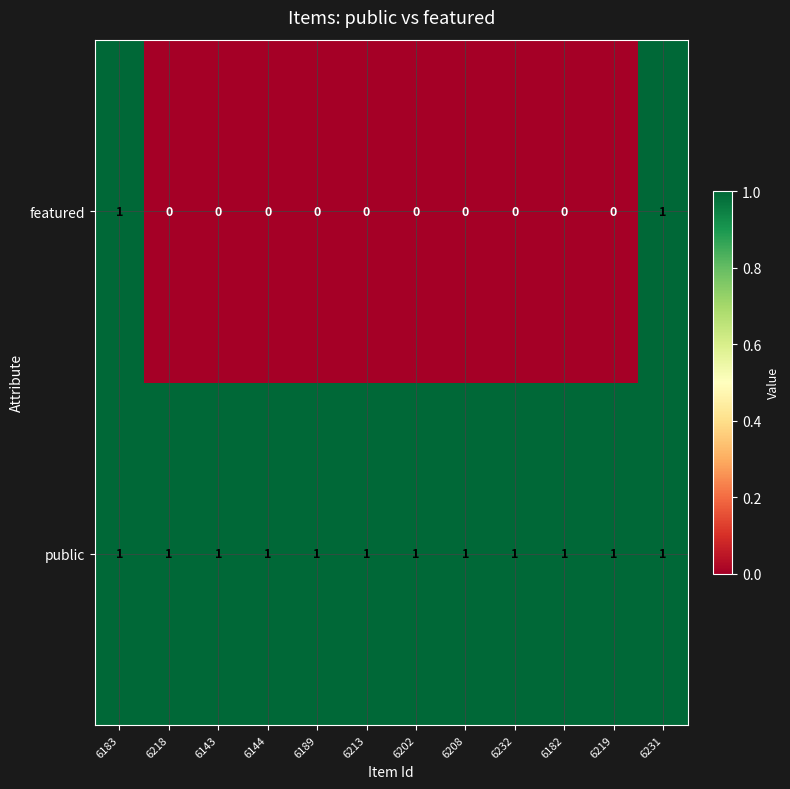

At how many categories does at least one series exceed 0?

12